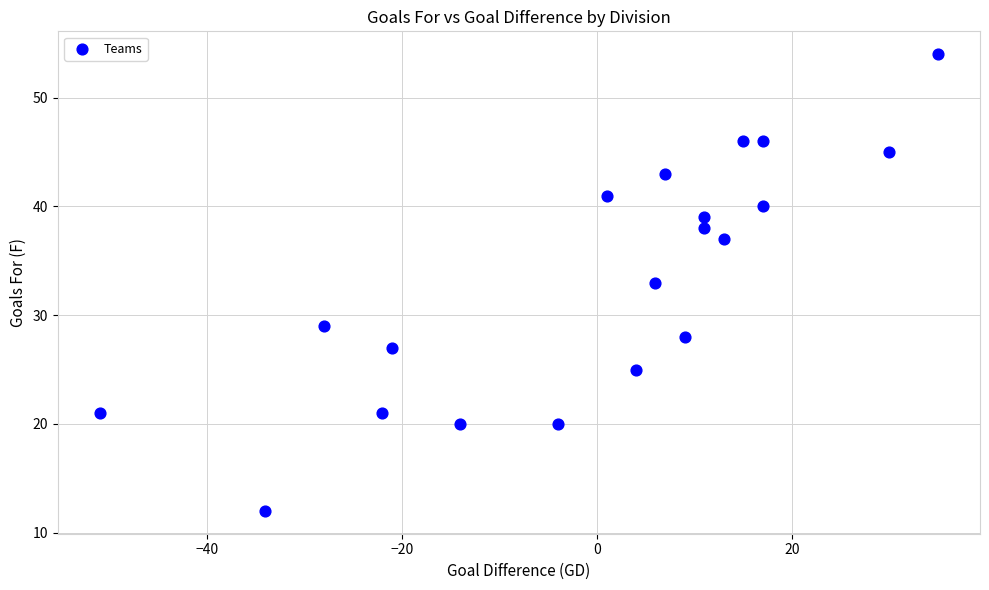

What is the range of Y values (max minus min)?

42